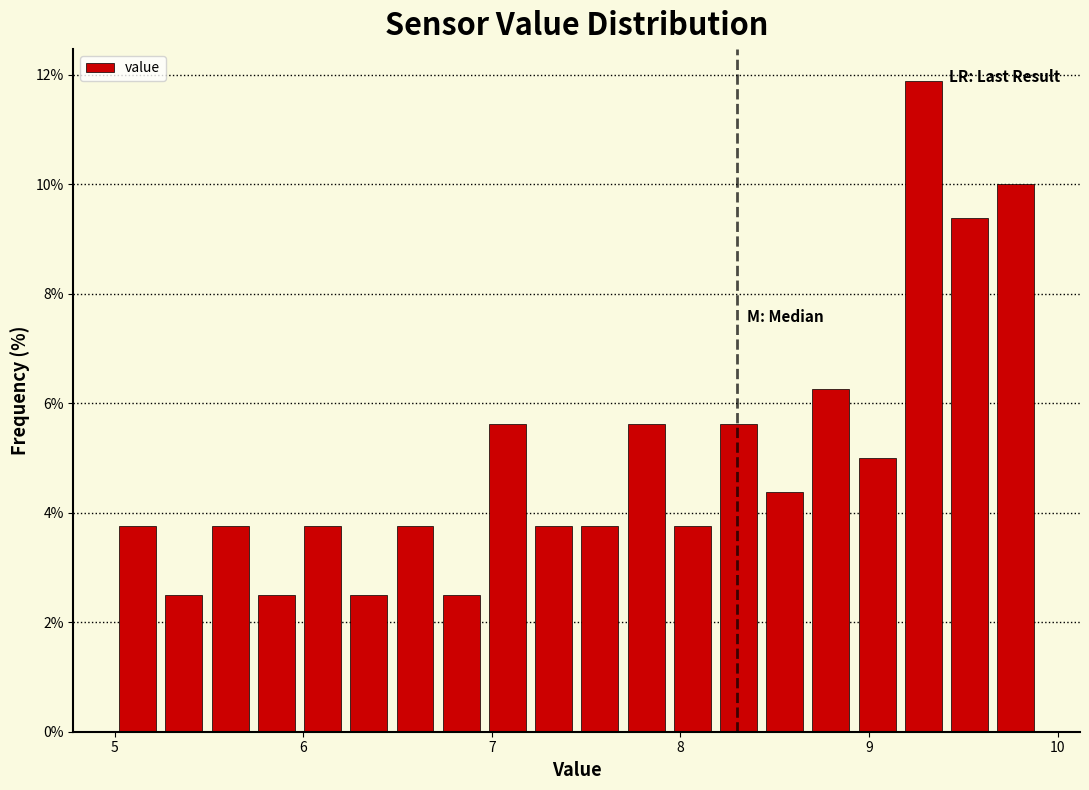

Read against the x-axis, roughly where is the centre of the tallest bar?

9.3